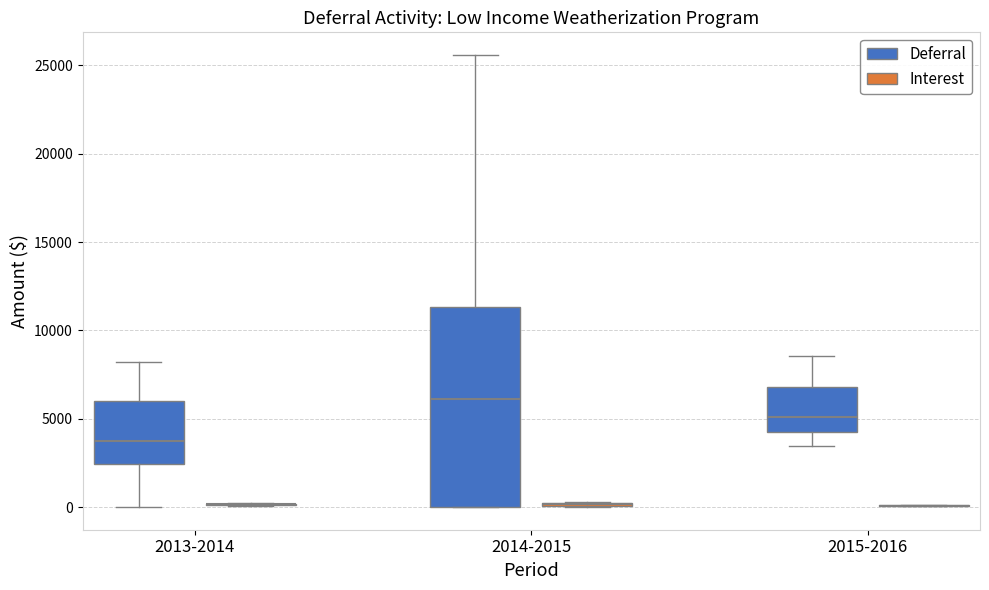

Where is the lower edge of the box for 2015-2016 (Deferral) on the y-axis? The values are not printed on the chart, so give them approximately, as read against the axis.

4500